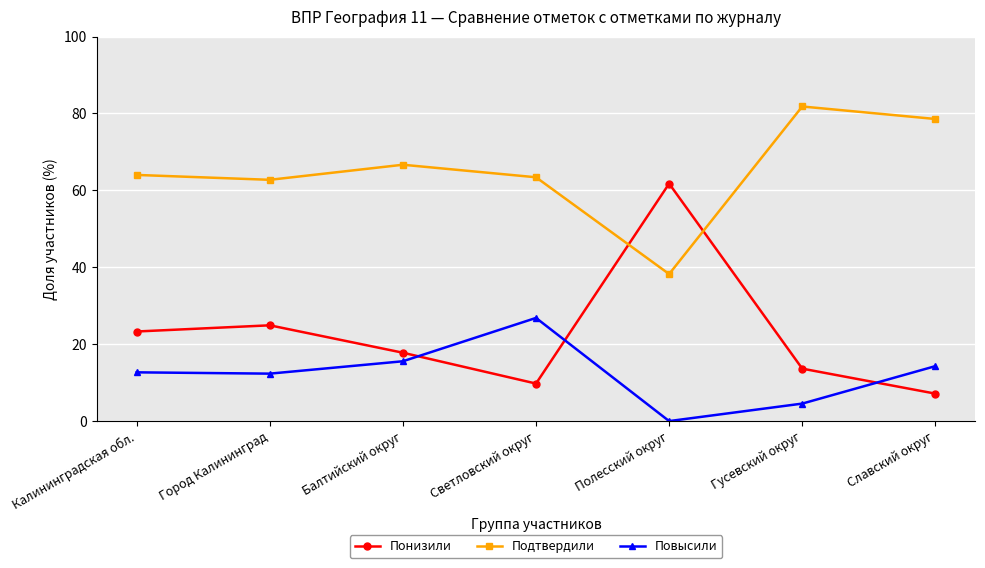

What is the average value of the Подтвердили series?

65.1